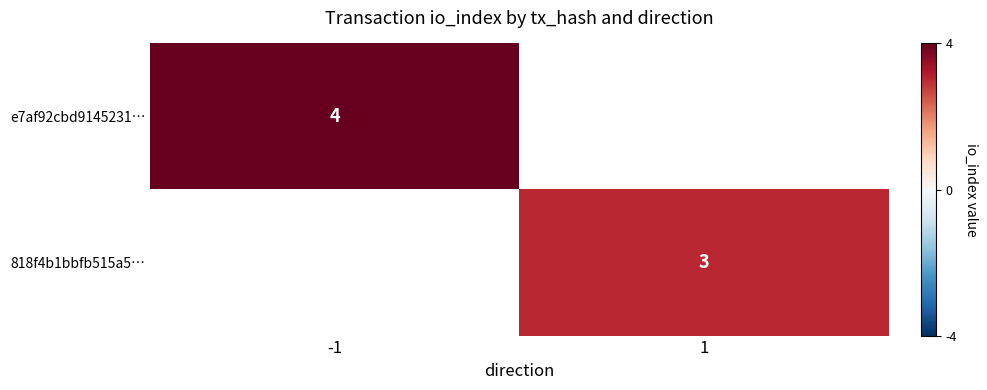

True or false: e7af92cbd9145231… has a value of 6 at -1.

False